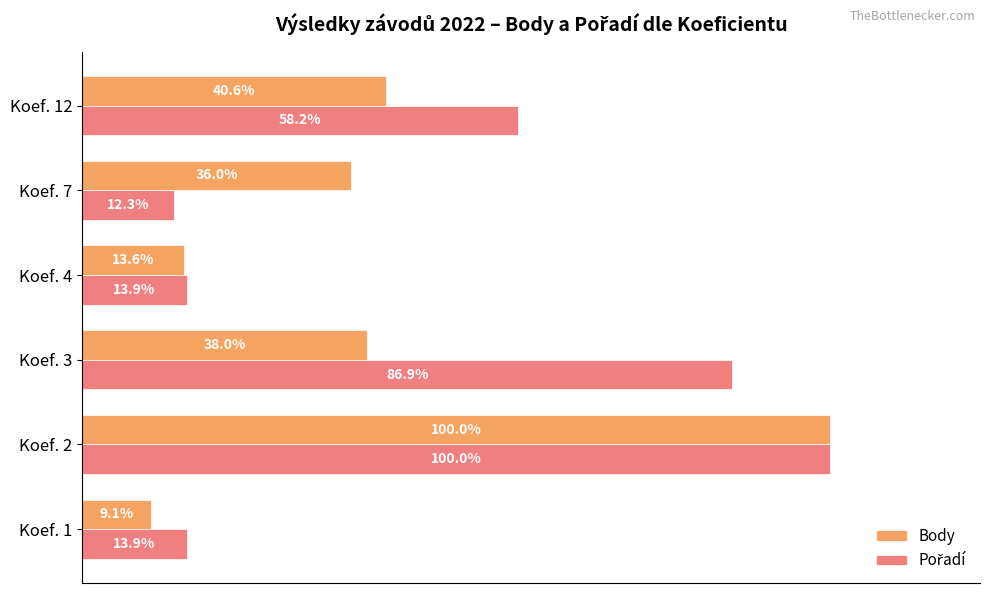

At which category does the chart reach its peak across all series?

Koef. 2